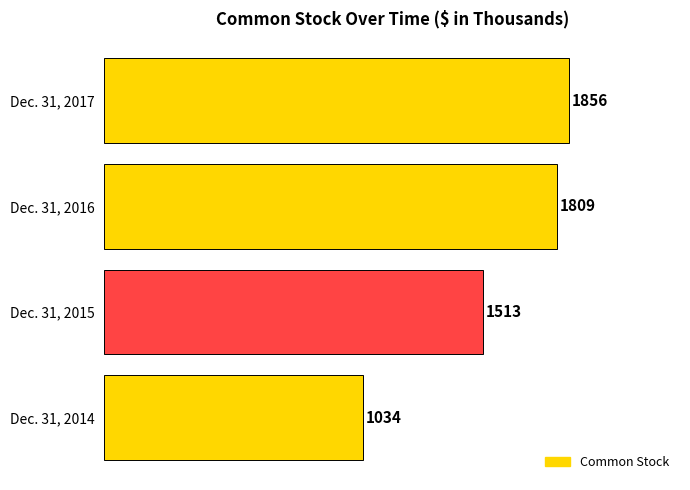

What is the difference between the maximum and minimum values?

822